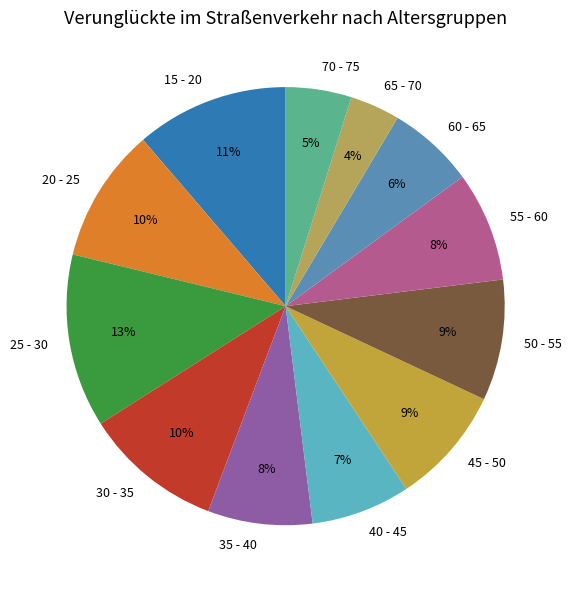

Which has a higher value, 30 - 35 or 25 - 30?

25 - 30